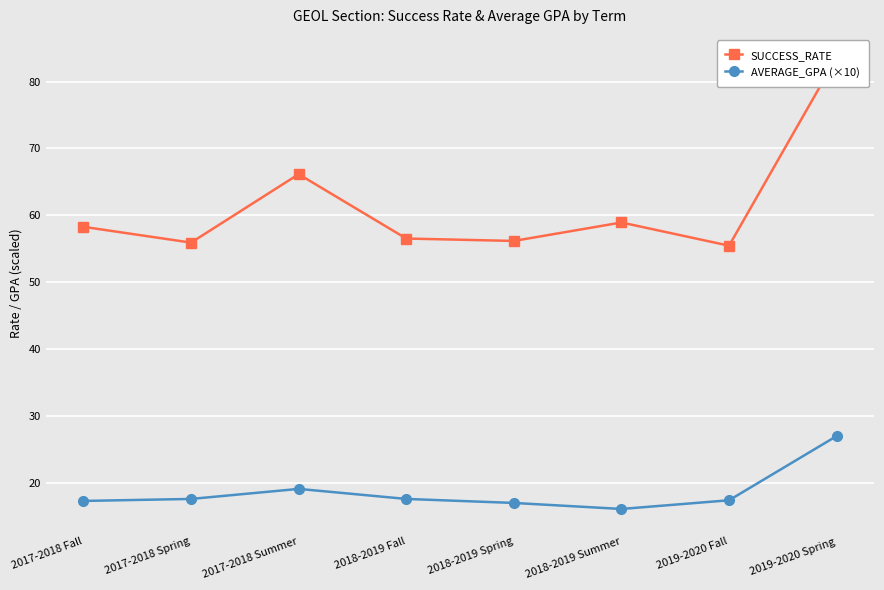

What is the spread (max minus min) of values at 2019-2020 Spring?

56.6